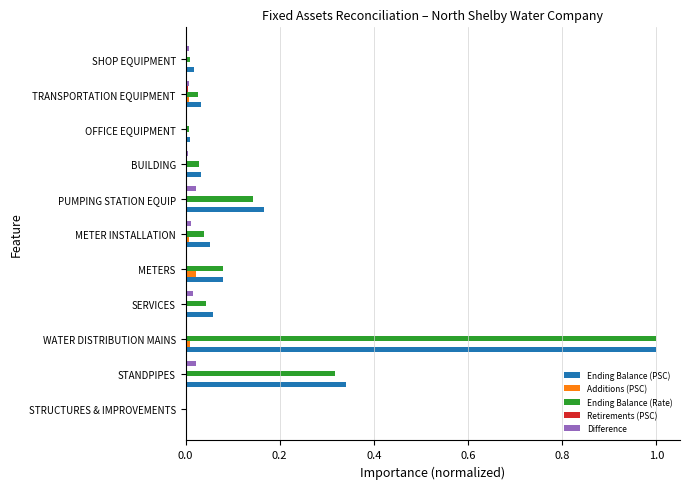

At which label does Ending Balance (Rate) reach its peak?

WATER DISTRIBUTION MAINS